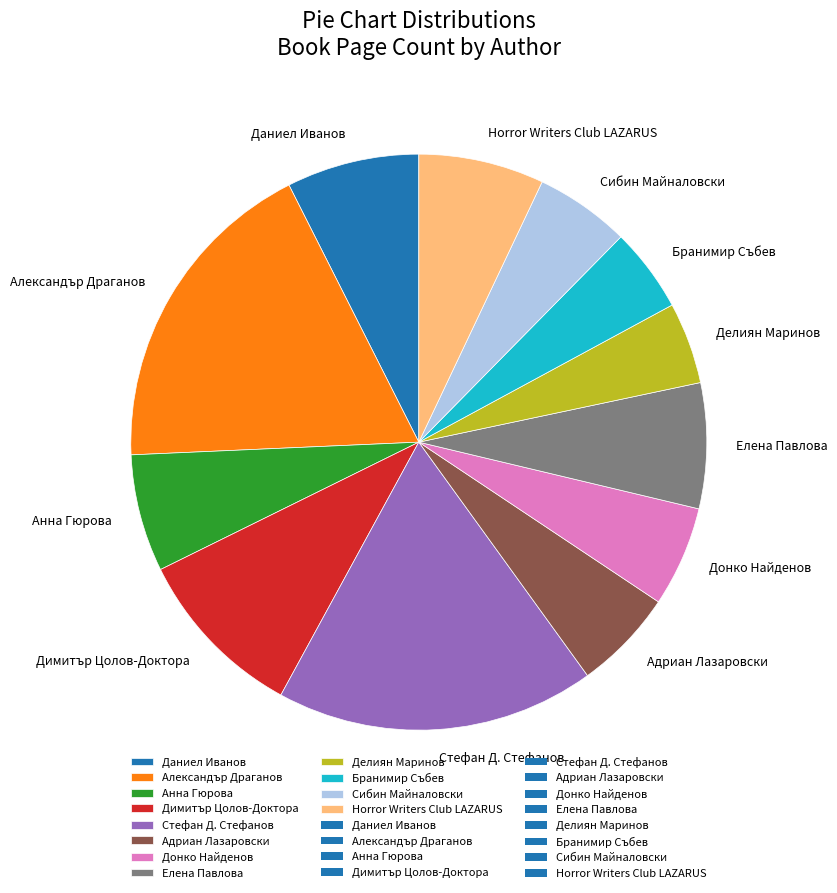

Does Даниел Иванов represent more than half of the total?

No